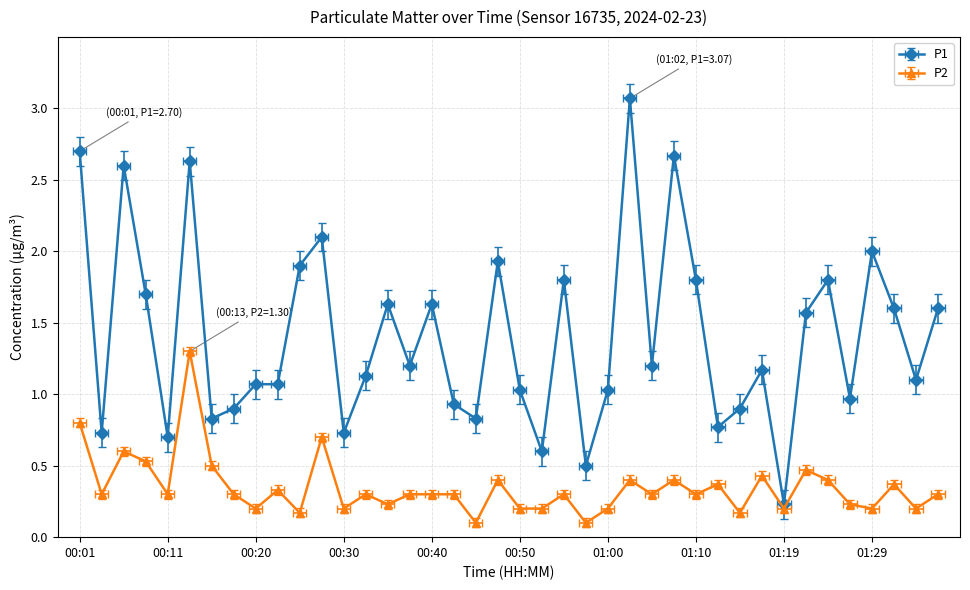

Between 00:35 and 00:52, which series saw the biggest shift?

P1